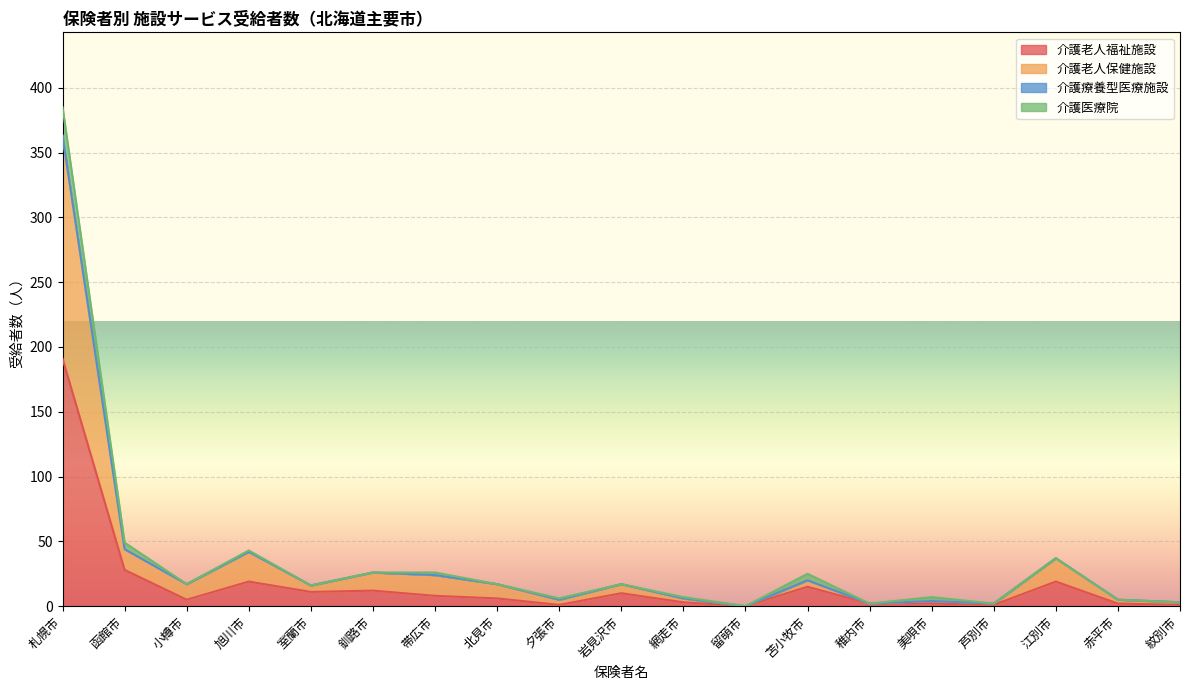

Is it true that 介護老人福祉施設 equals 10 at 岩見沢市?

True